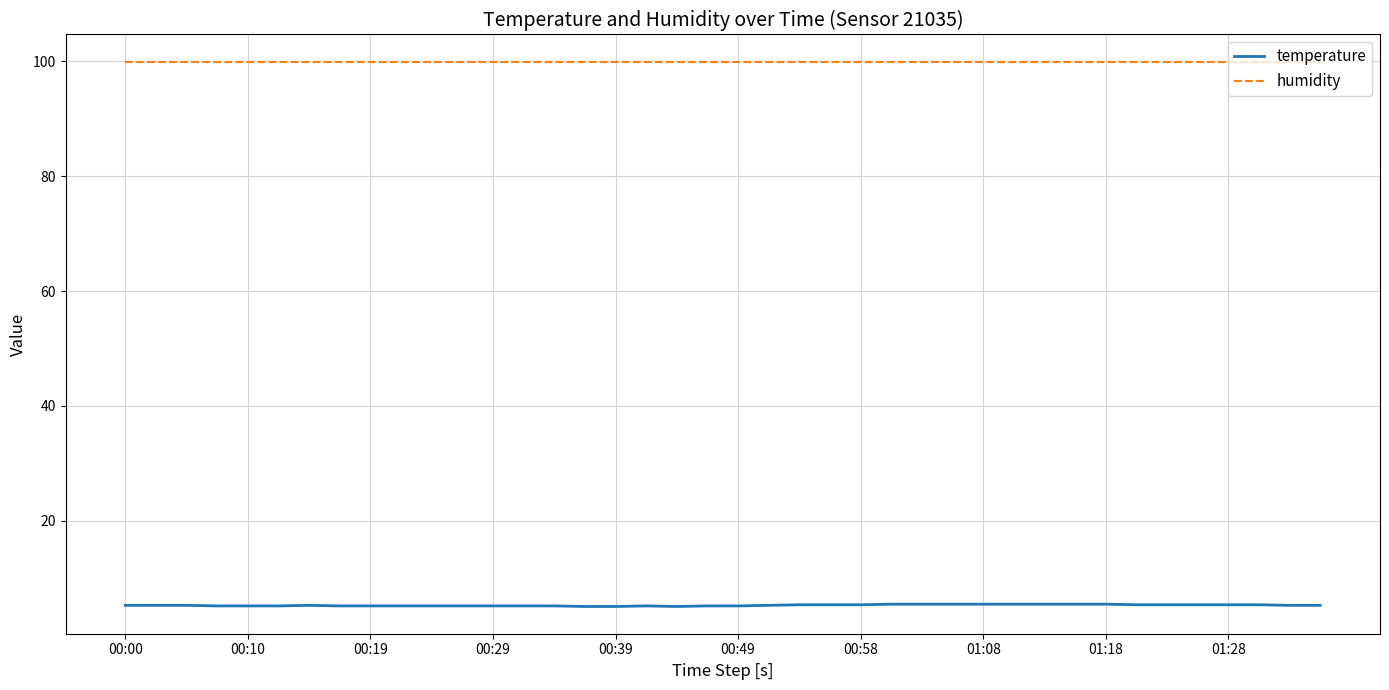

What are all the series names shown in the legend?

temperature, humidity